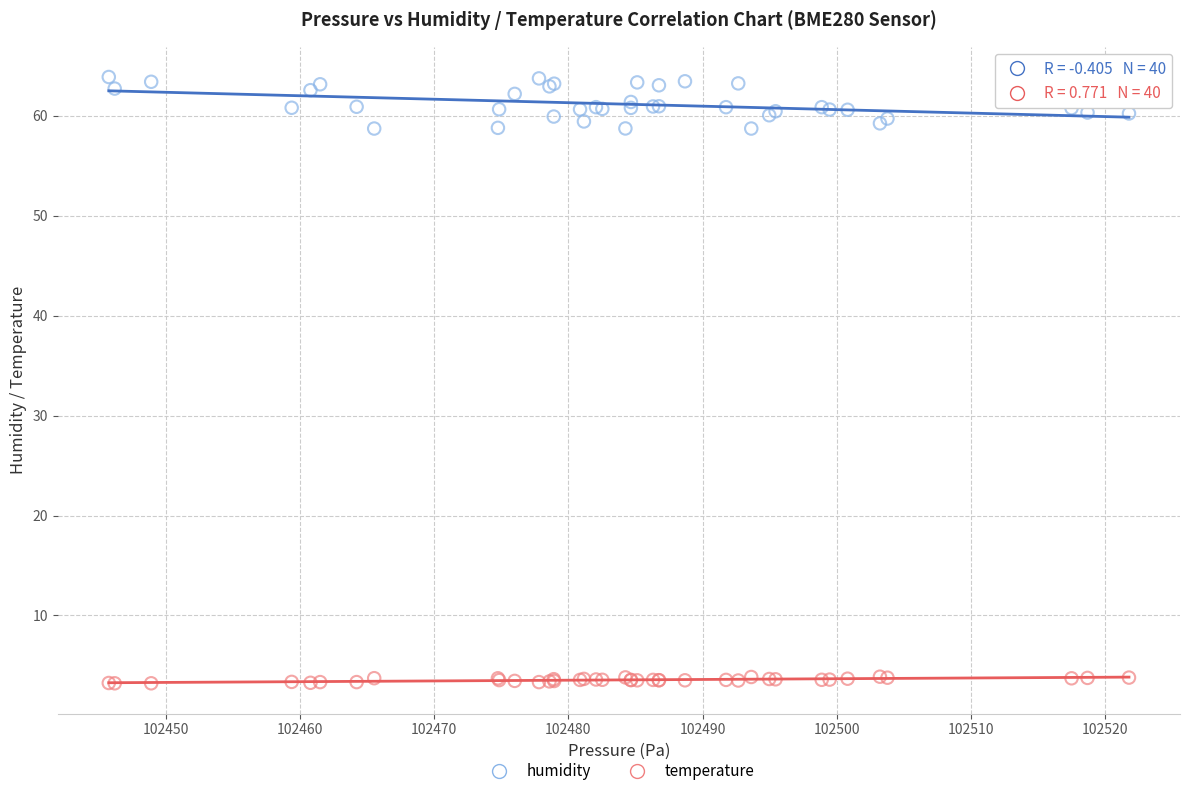

What is the X range (max minus min) for the scatter plot?

76.0